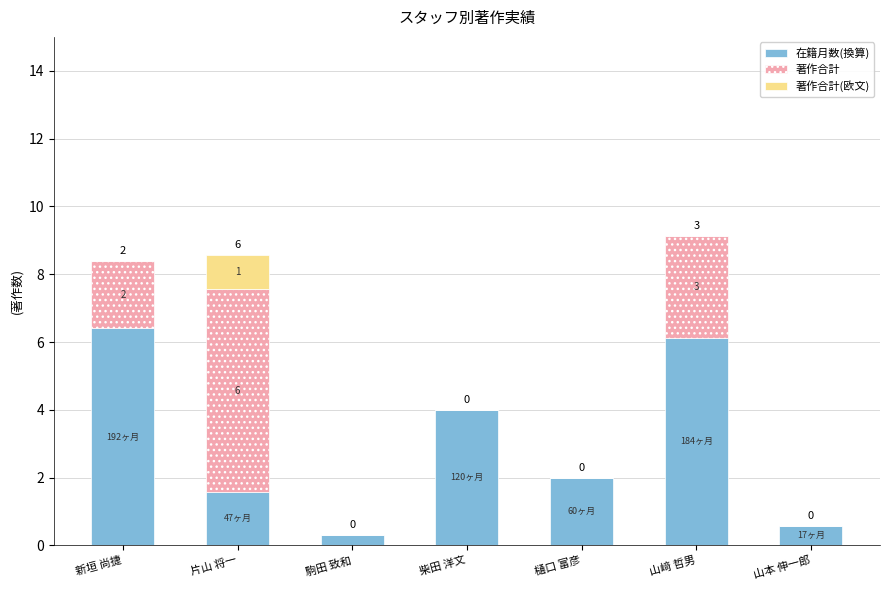

What is the maximum value for 在籍月数(換算)?

6.4